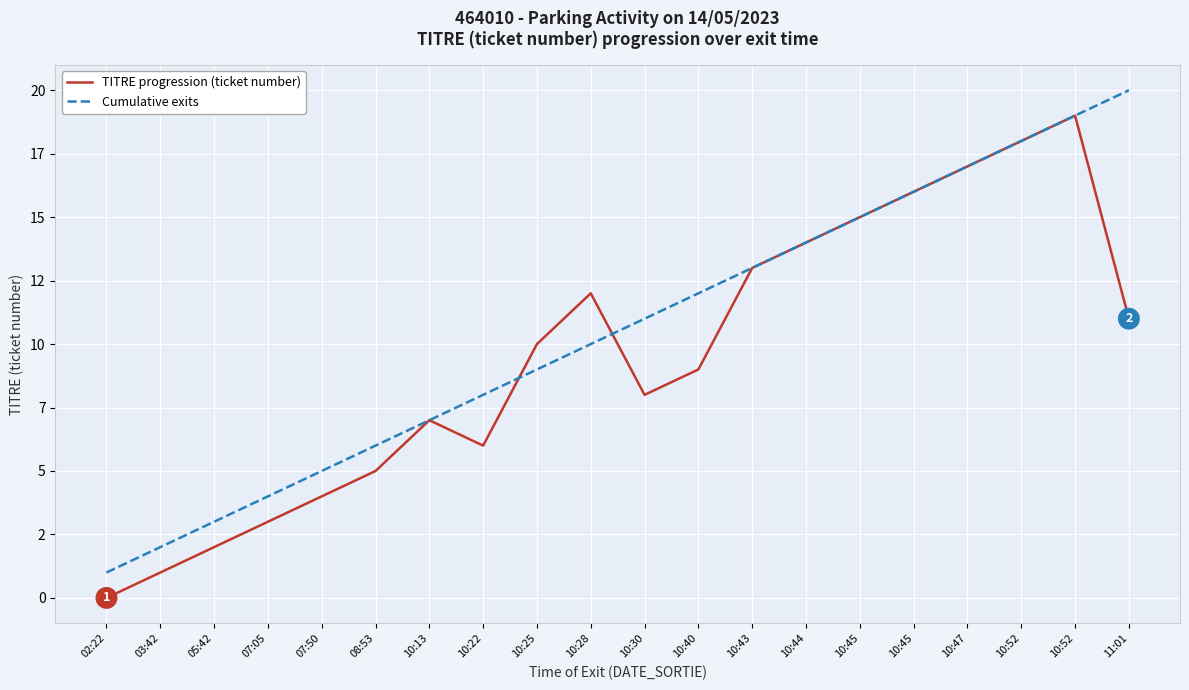

At which label does Cumulative exits reach its peak?

11:01